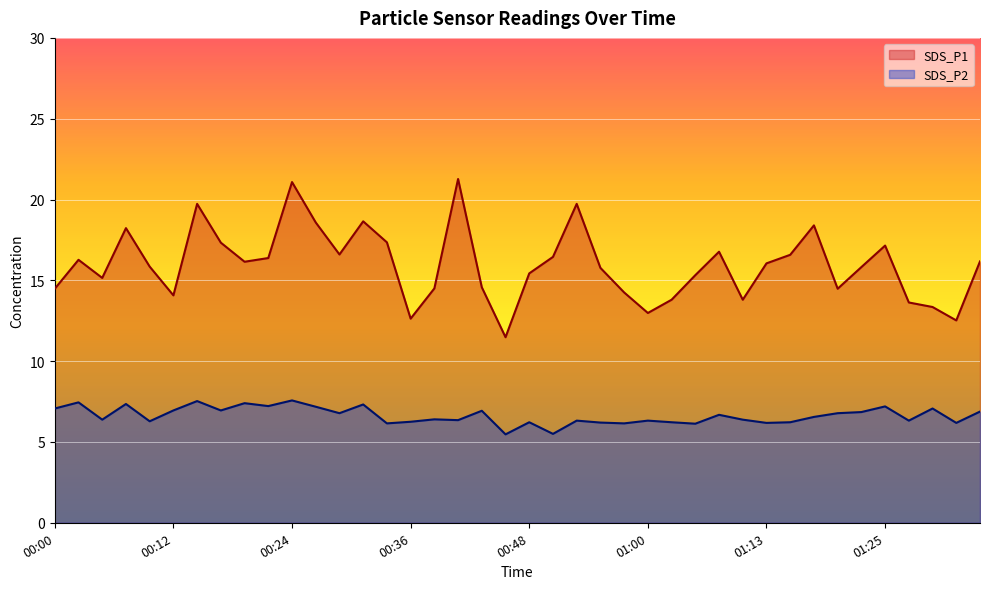

Which series has the largest total across all categories?

SDS_P1